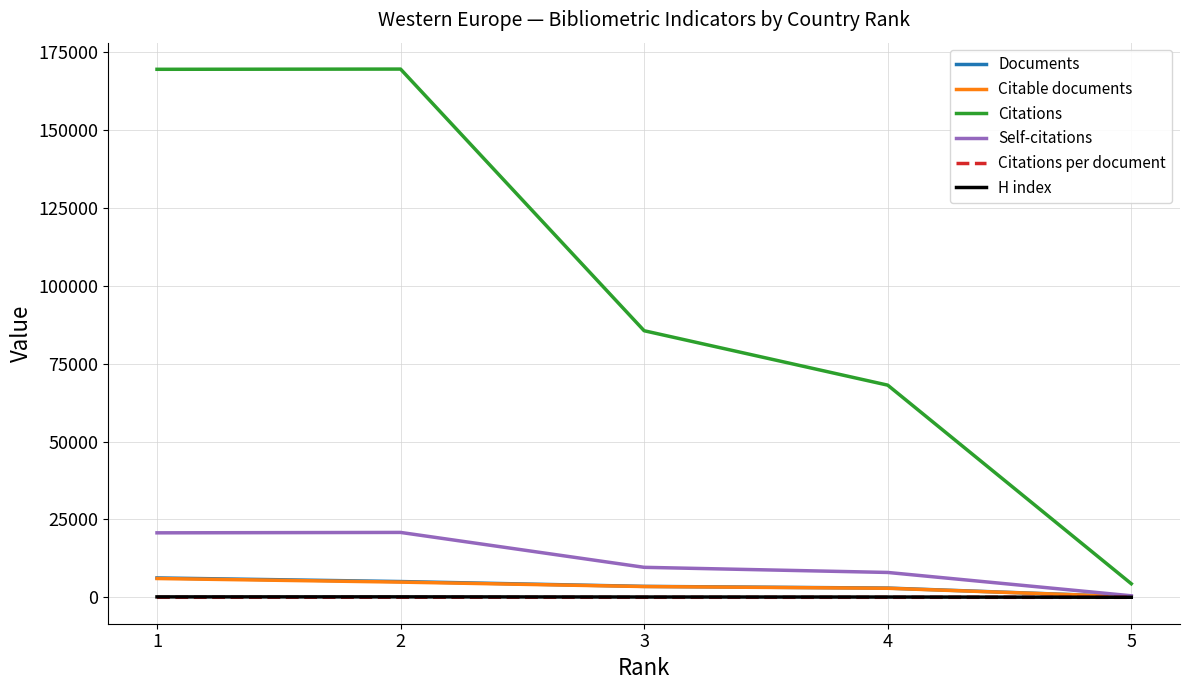

The Citations series shows 169464.0 at 2. True or false?

True